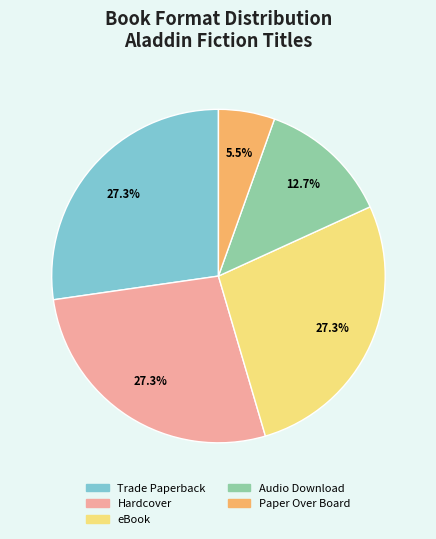

The Paper Over Board slice represents 1% of the pie. True or false?

False